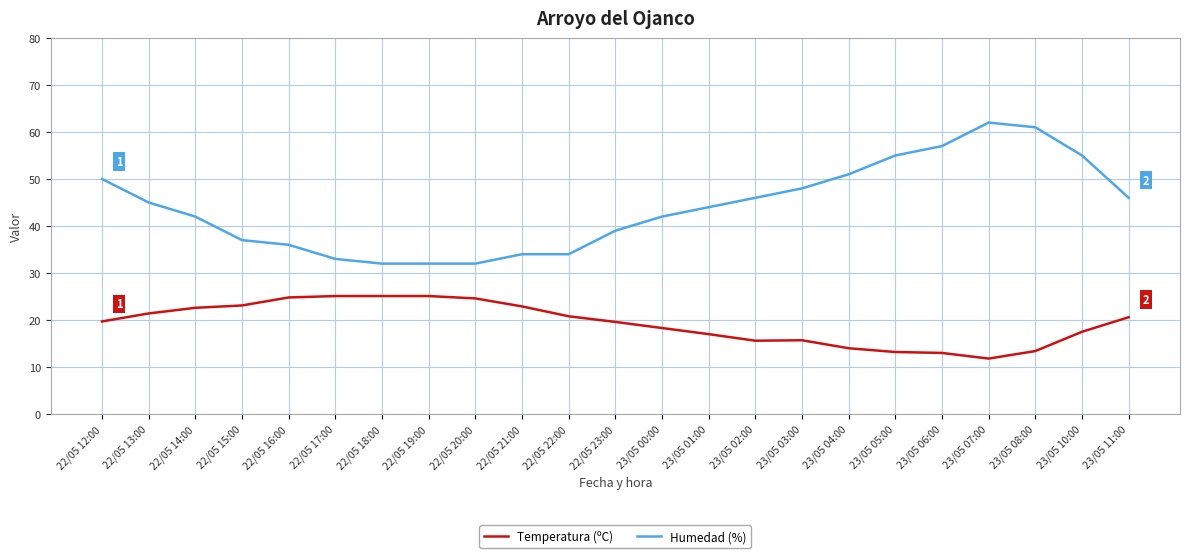

Which series changed the most between 22/05 21:00 and 22/05 23:00?

Humedad (%)